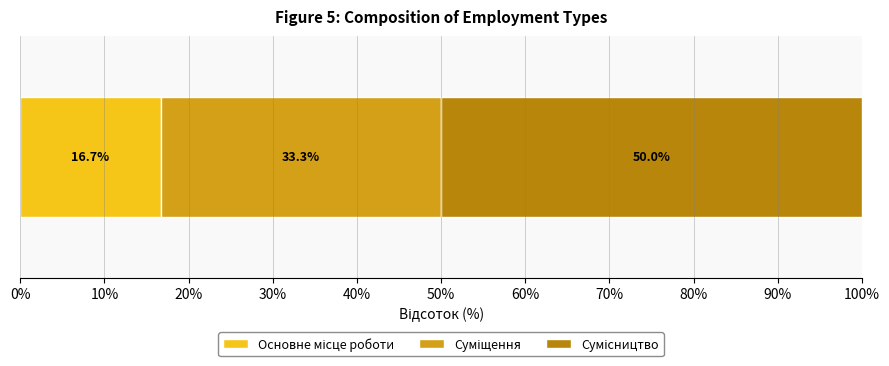

How many distinct data groups are displayed?

3